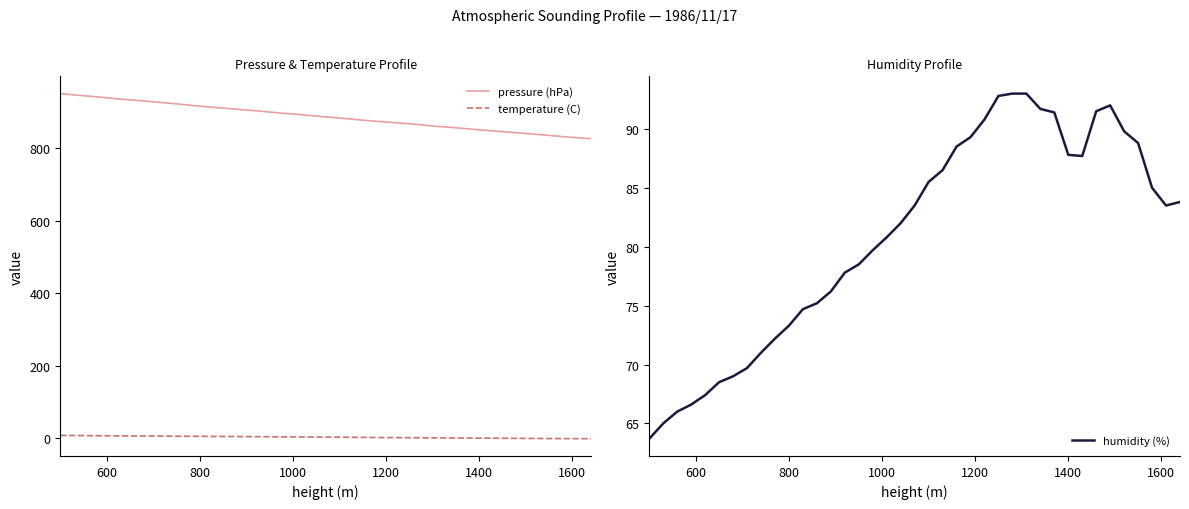

True or false: pressure (hPa) and temperature (C) cross at least once.

False